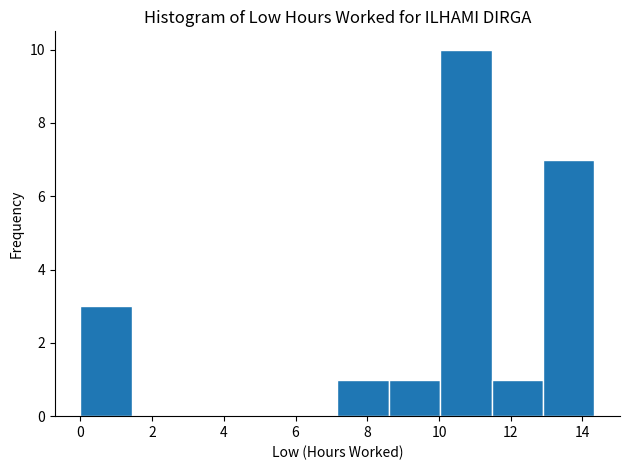

Reading left to right, list every bar in this chart as the range it spans on the x-axis followed by its height. Neither the bar edges nor the heights are printed on the chart, so give them approximately, as read against the axes.

0.0 to 1.4: 3
1.4 to 2.8: 0
2.8 to 4.2: 0
4.2 to 5.8: 0
5.8 to 7.2: 0
7.2 to 8.6: 1
8.6 to 10.0: 1
10.0 to 11.4: 10
11.4 to 12.8: 1
12.8 to 14.4: 7